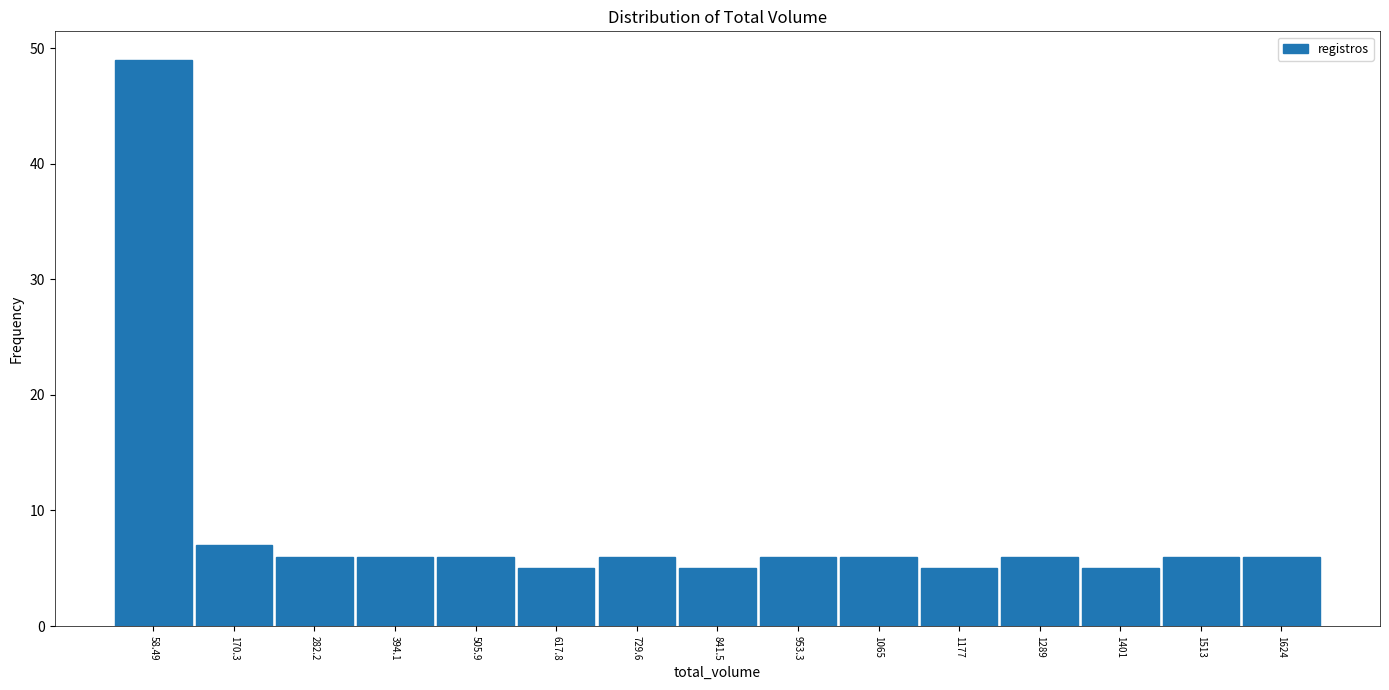

Which range on the x-axis has the tallest bar?

0 to 120